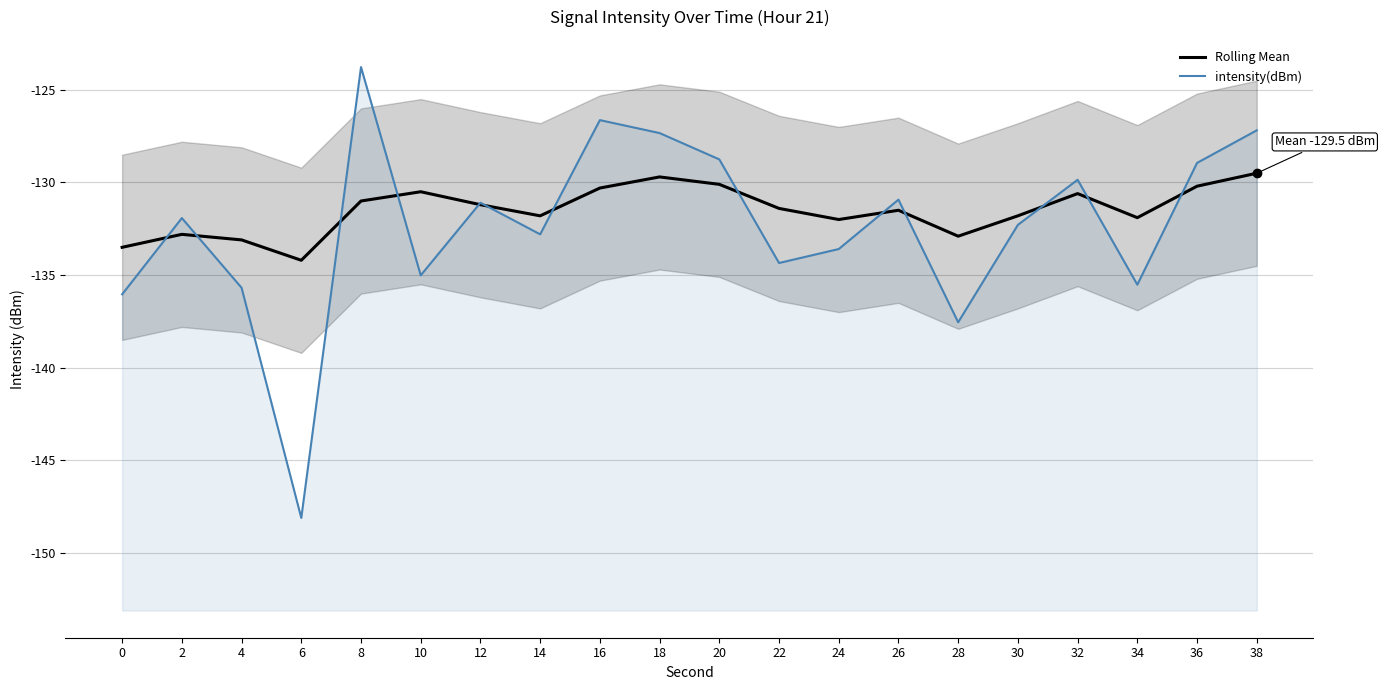

What are all the series names shown in the legend?

Rolling Mean, intensity(dBm)